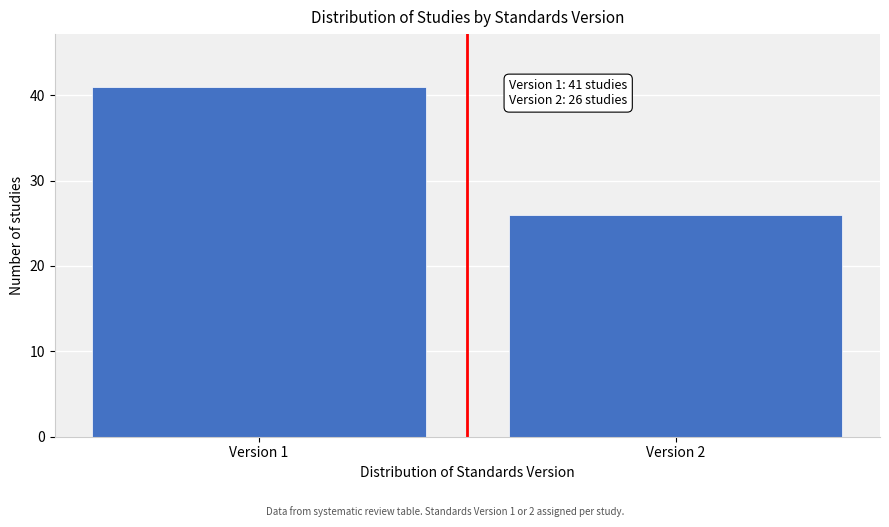

Reading left to right, what are all the values shown in this chart?

Version 1=41	Version 2=26